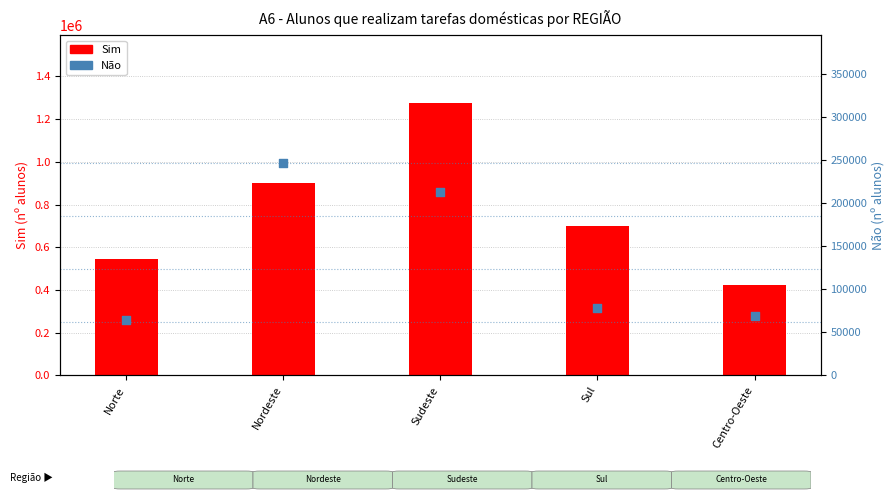

Is the value of Não at Centro-Oeste greater than the value of Sim at Sul?

No